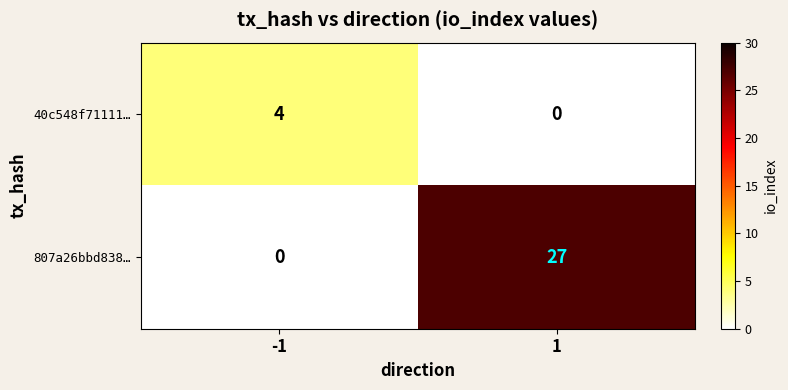

What is the total value across all series at 1?

27